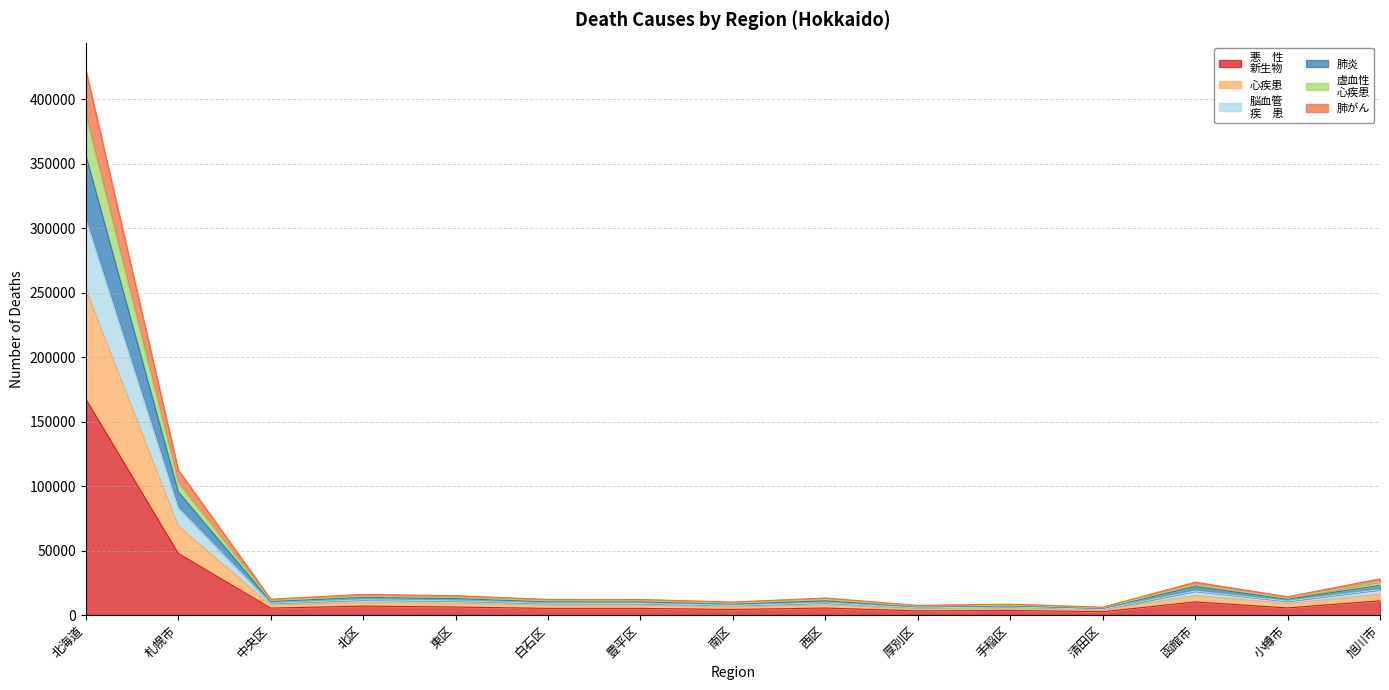

At which category is the sum across all series the highest?

北海道